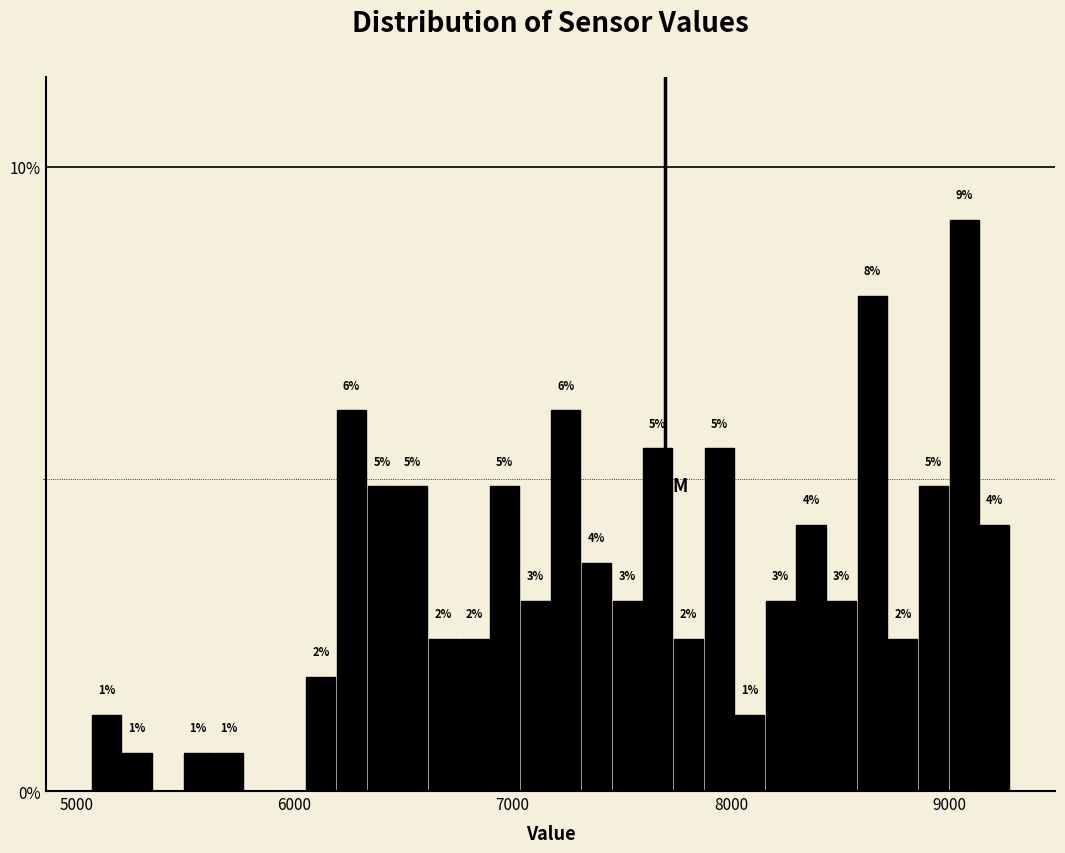

Around what value on the x-axis is the tallest bar? Give the approximate position of its centre, as read against the axis.

9100